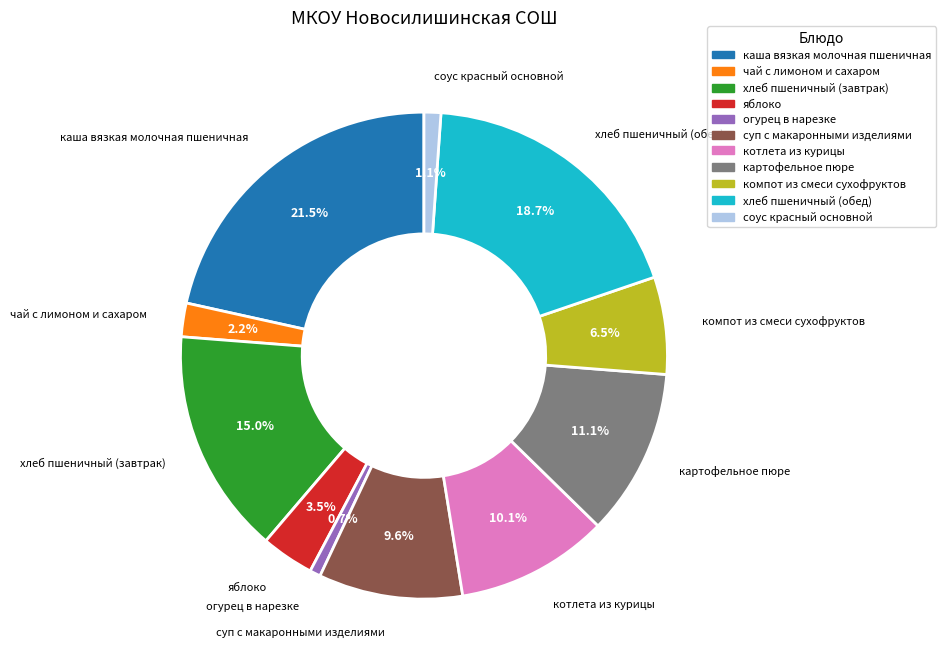

Which category has the biggest portion of the pie?

каша вязкая молочная пшеничная